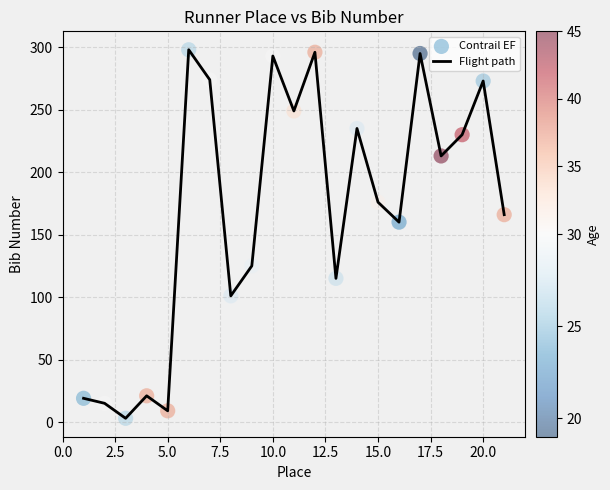

What is the difference between the maximum and minimum values?

295